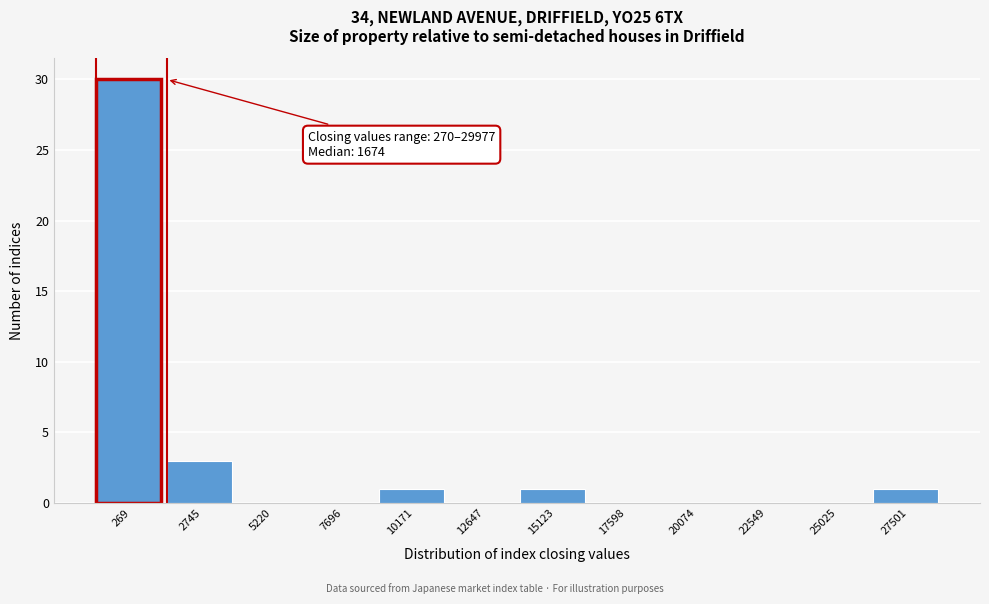

Reading left to right, transcribe all the data shown in this chart.

269=30	2745=3	5220=0	7696=0	10171=1	12647=0	15123=1	17598=0	20074=0	22549=0	25025=0	27501=1